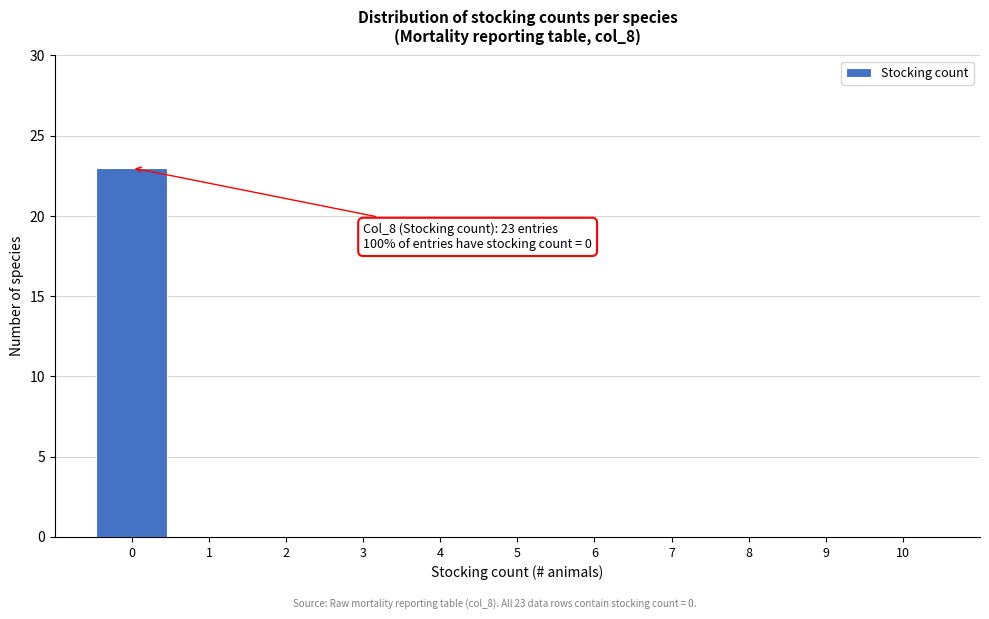

Over which range of the x-axis is the bar tallest?

-0.5 to 0.5